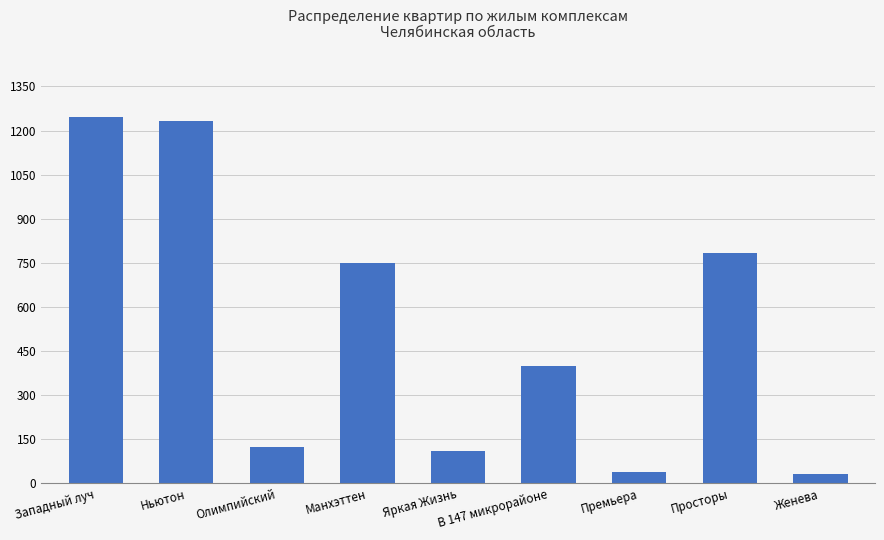

Where does the data first go above 400?

Западный луч